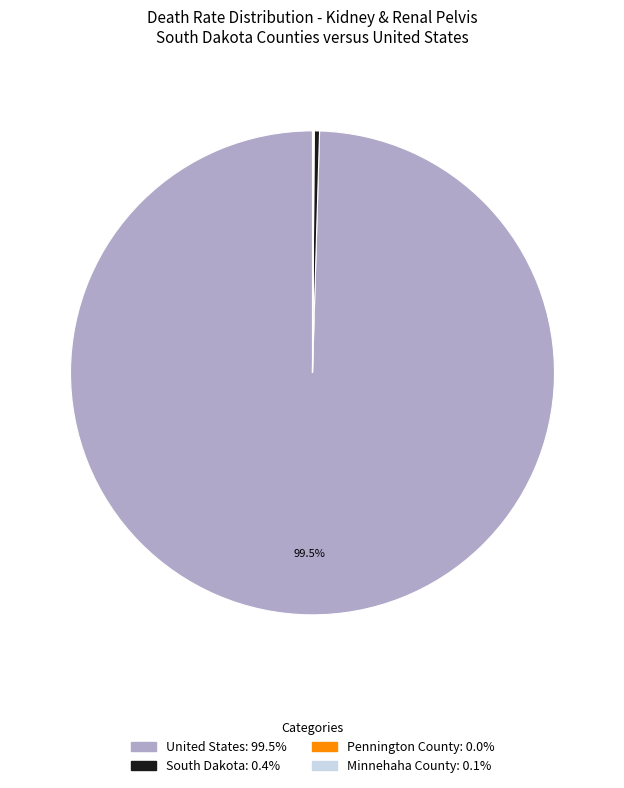

Which category accounts for the majority?

United States